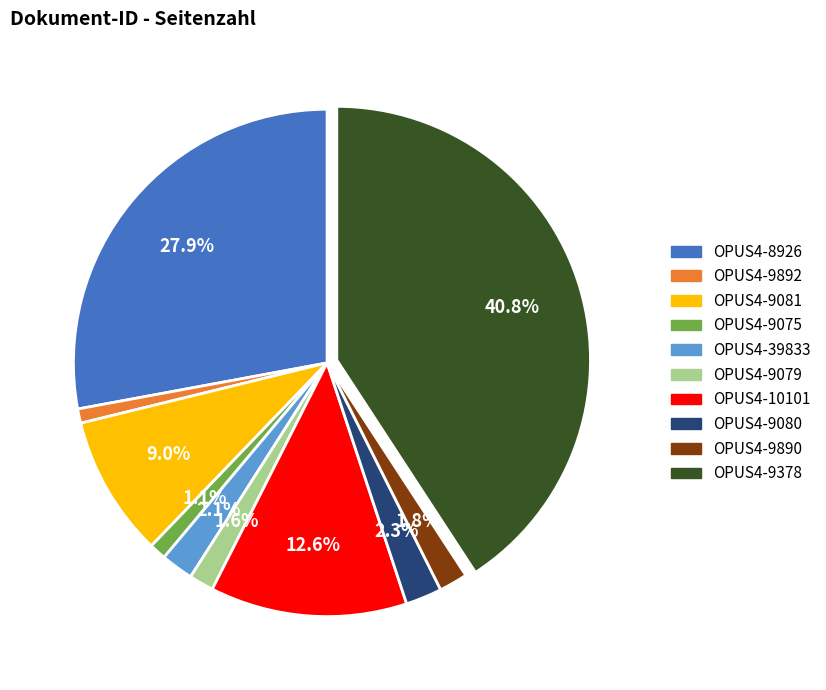

Which has a higher value, OPUS4-9075 or OPUS4-9080?

OPUS4-9080